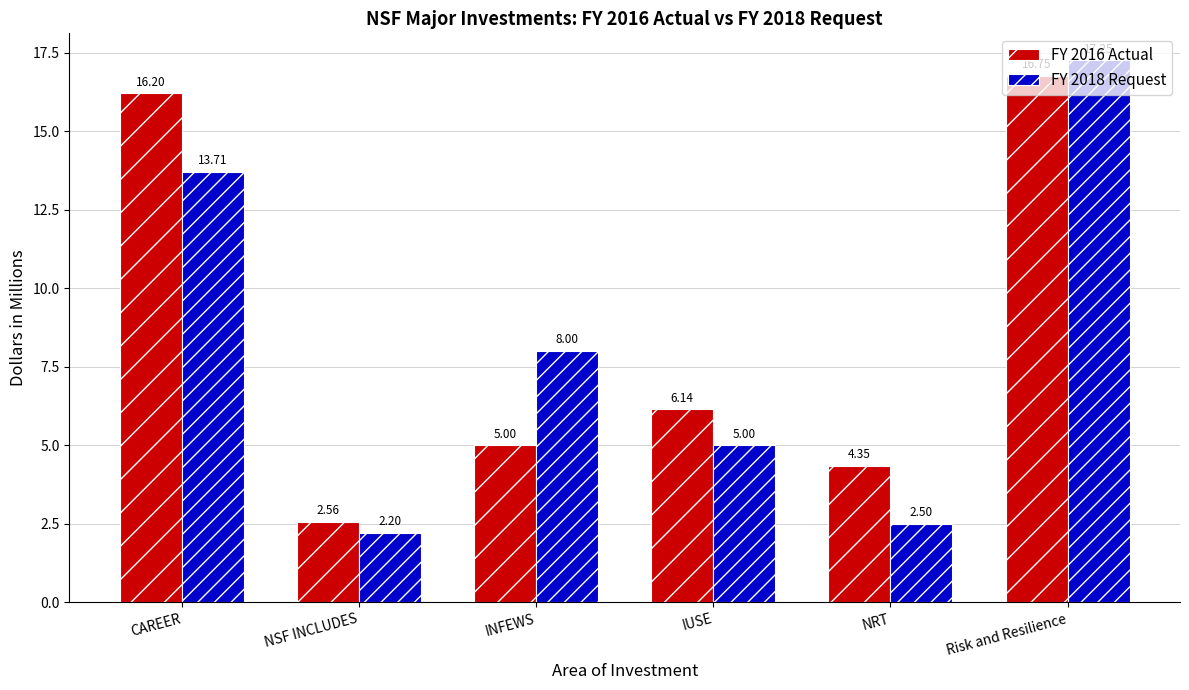

What is the difference between the highest and lowest values at INFEWS?

3.0